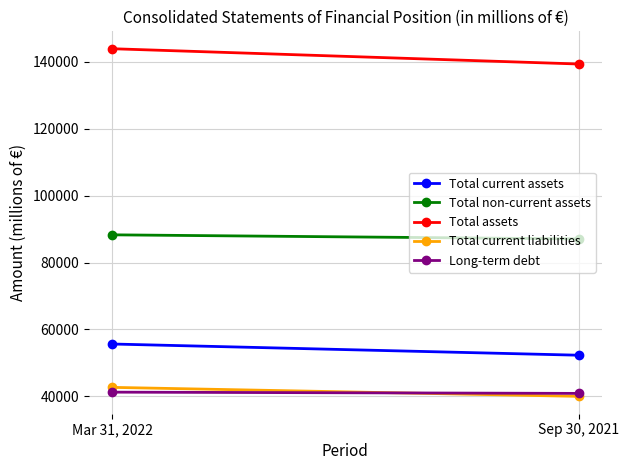

Which series has the largest total across all categories?

Total assets